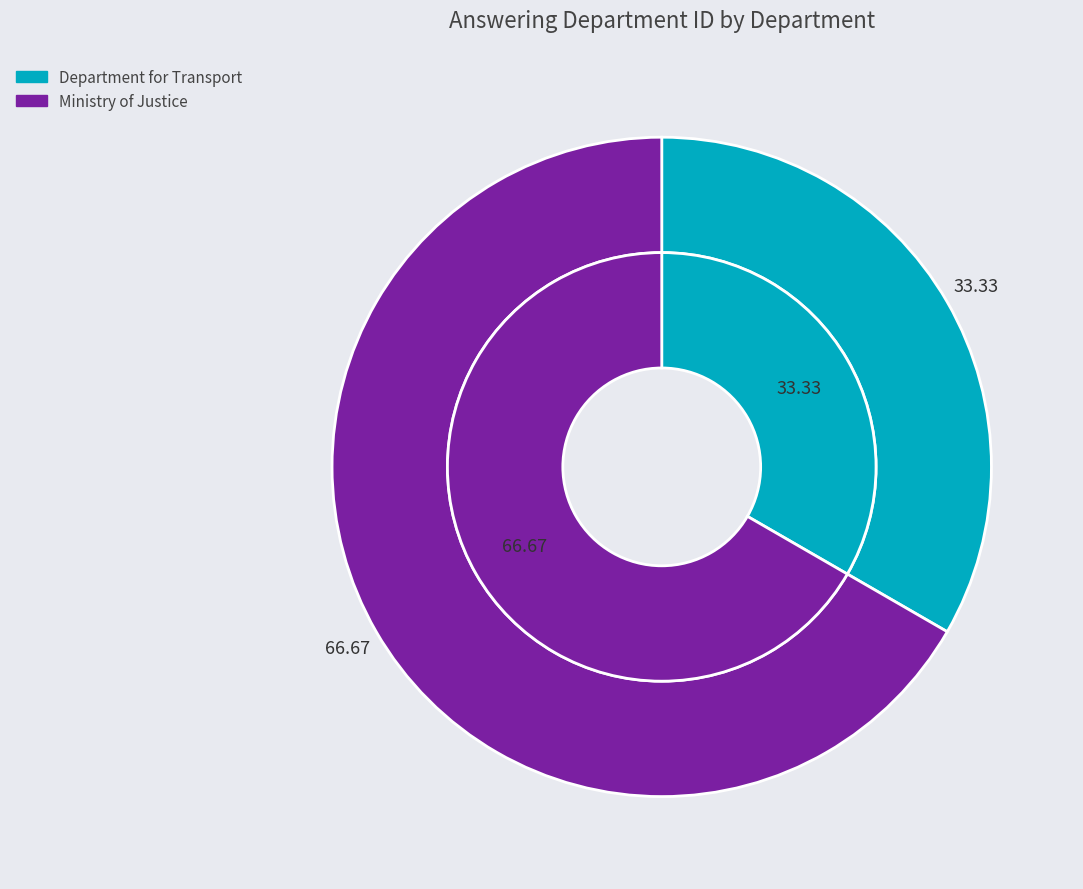

Is it true that Department for Transport is 44% of the pie?

False